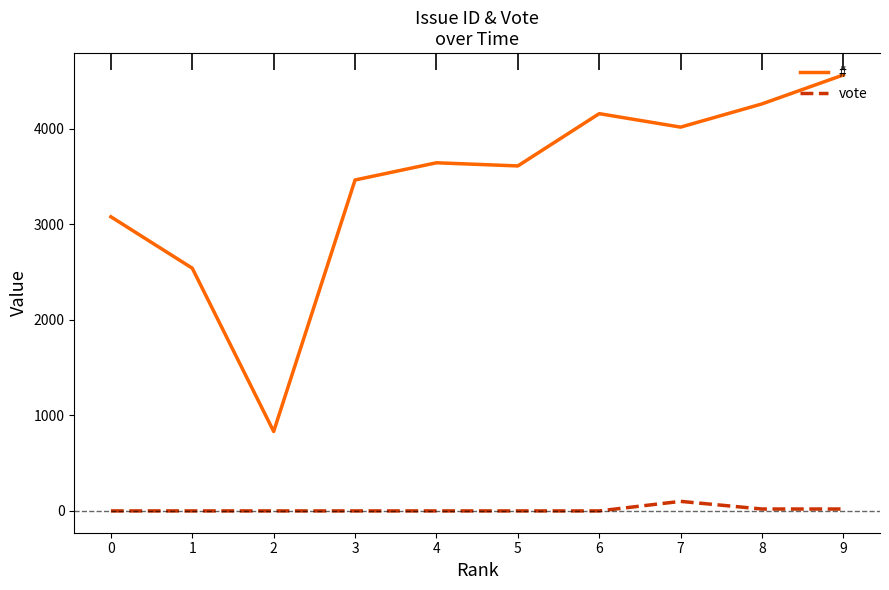

Which series changed the most between 7 and 8?

#